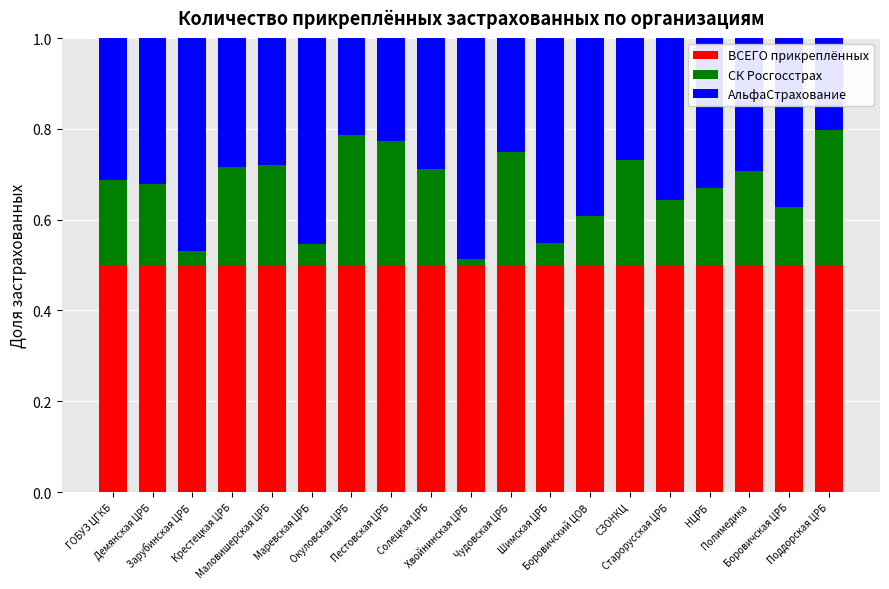

Are the bars horizontal?

No